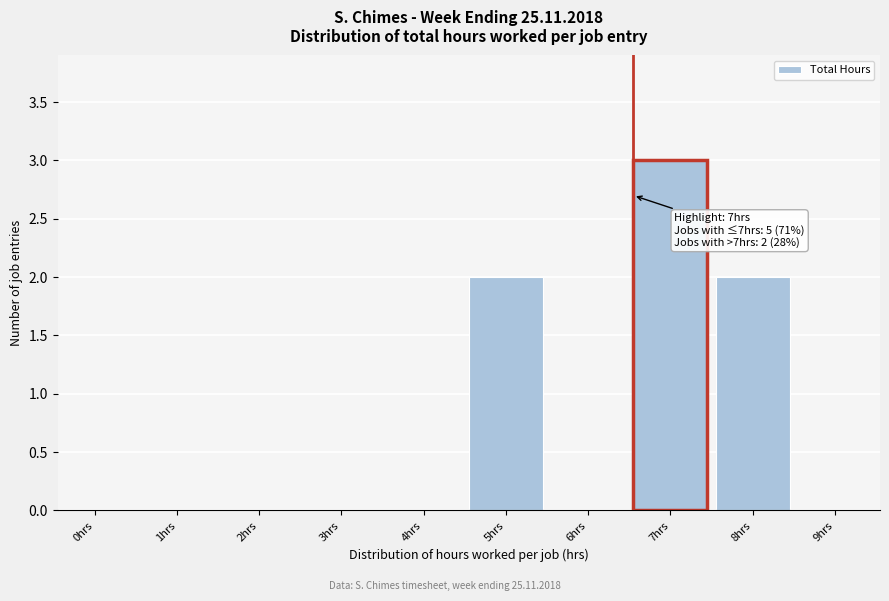

Reading right to left, extract all data points from this chart.

9hrs=0	8hrs=2	7hrs=3	6hrs=0	5hrs=2	4hrs=0	3hrs=0	2hrs=0	1hrs=0	0hrs=0